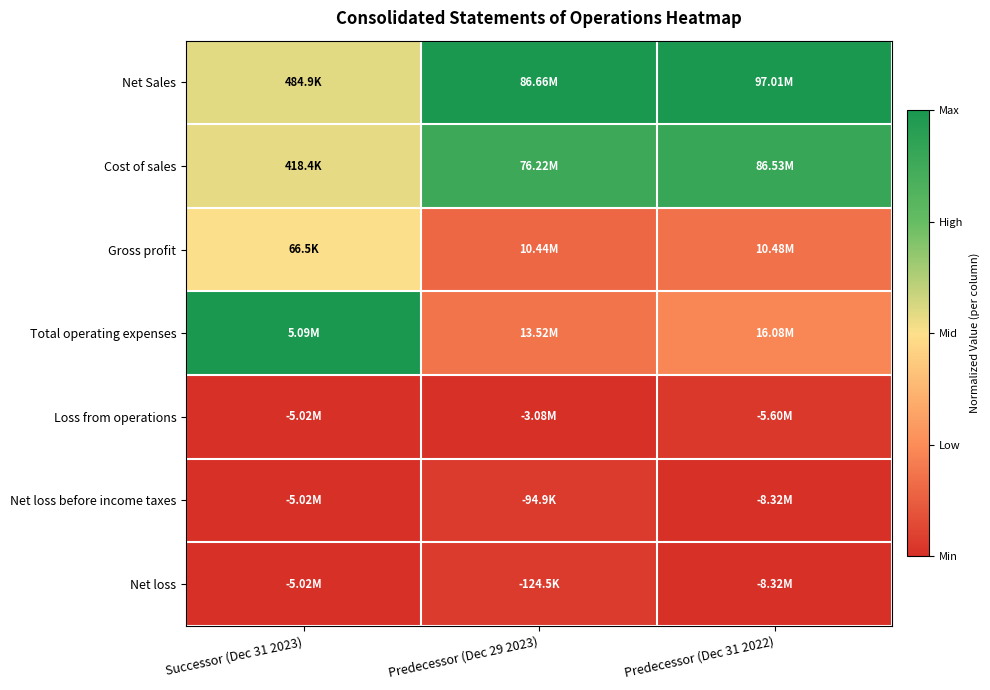

Reading right to left, list all the values displayed in this chart.

Net Sales: Predecessor (Dec 31 2022)=1.0	Predecessor (Dec 29 2023)=1.0	Successor (Dec 31 2023)=0.5
Cost of sales: Predecessor (Dec 31 2022)=0.9	Predecessor (Dec 29 2023)=0.9	Successor (Dec 31 2023)=0.5
Gross profit: Predecessor (Dec 31 2022)=0.2	Predecessor (Dec 29 2023)=0.2	Successor (Dec 31 2023)=0.5
Total operating expenses: Predecessor (Dec 31 2022)=0.2	Predecessor (Dec 29 2023)=0.2	Successor (Dec 31 2023)=1.0
Loss from operations: Predecessor (Dec 31 2022)=0.0	Predecessor (Dec 29 2023)=0.0	Successor (Dec 31 2023)=0.0
Net loss before income taxes: Predecessor (Dec 31 2022)=0.0	Predecessor (Dec 29 2023)=0.0	Successor (Dec 31 2023)=0.0
Net loss: Predecessor (Dec 31 2022)=0.0	Predecessor (Dec 29 2023)=0.0	Successor (Dec 31 2023)=0.0